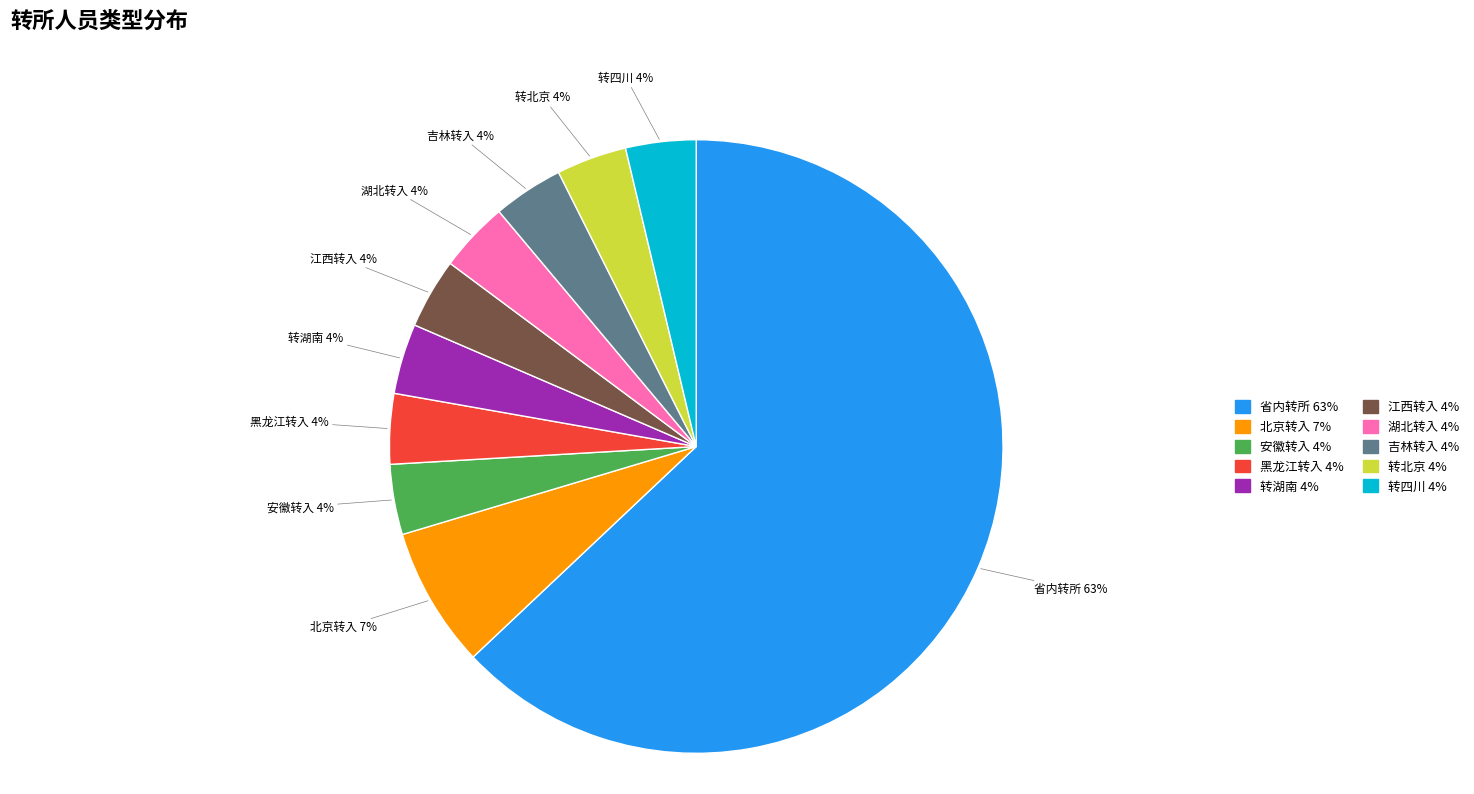

Which category has the biggest portion of the pie?

省内转所